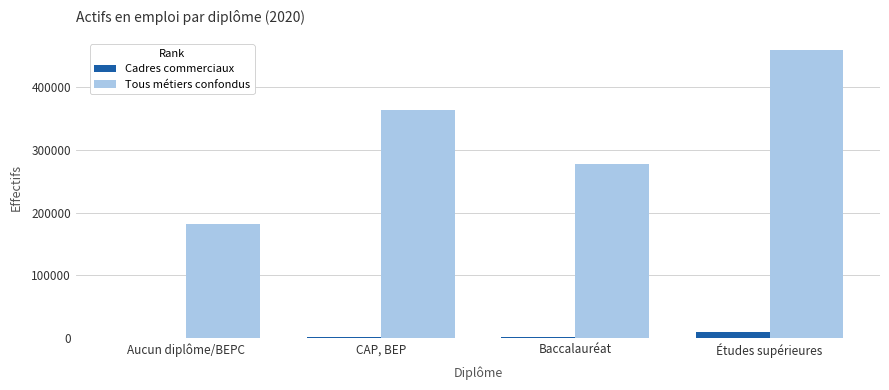

Is it true that Tous métiers confondus equals 260574.5 at Études supérieures?

False